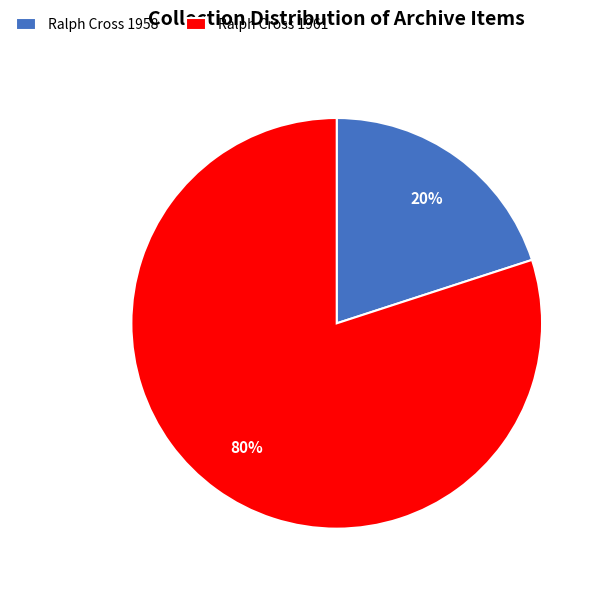

How many slices are in this pie chart?

2